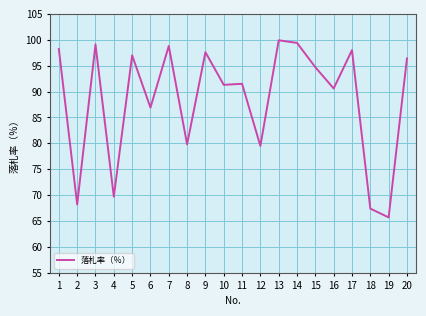

At which category does the data reach its first local peak?

3